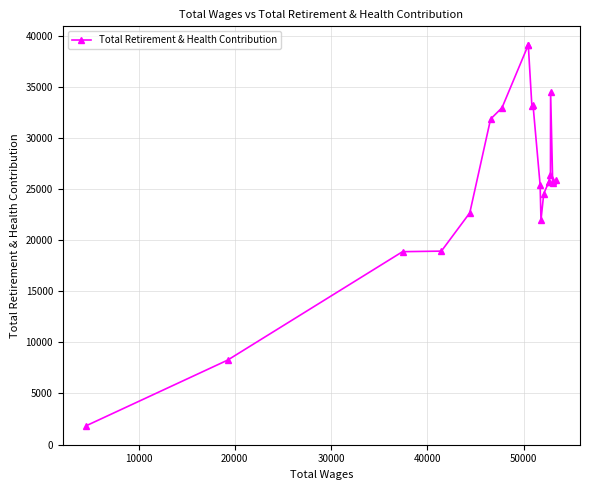

Count the number of data series in this chart.

1